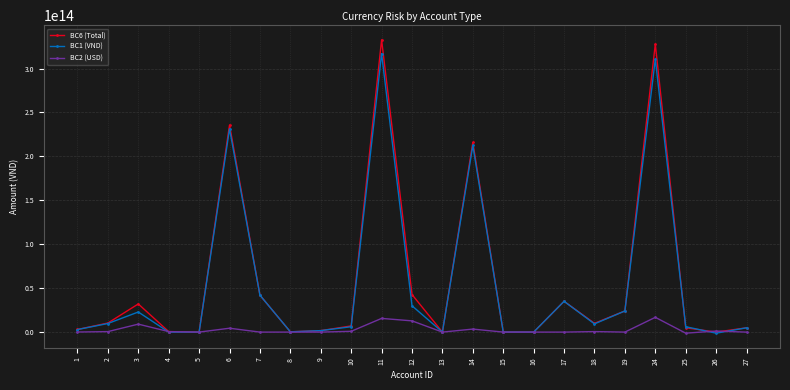

List the series in order of their peak value, highest first.

BC6 (Total), BC1 (VND), BC2 (USD)